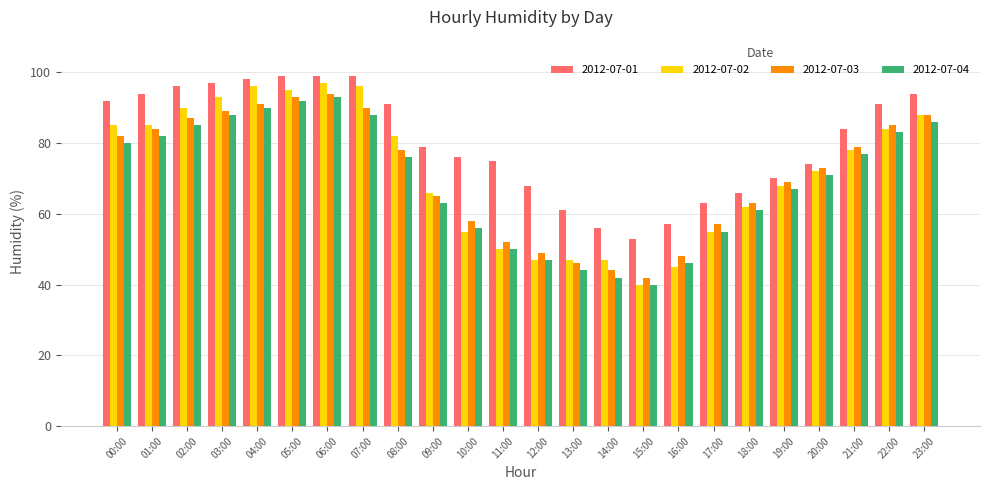

What is the sum of all 2012-07-01 values?

1932